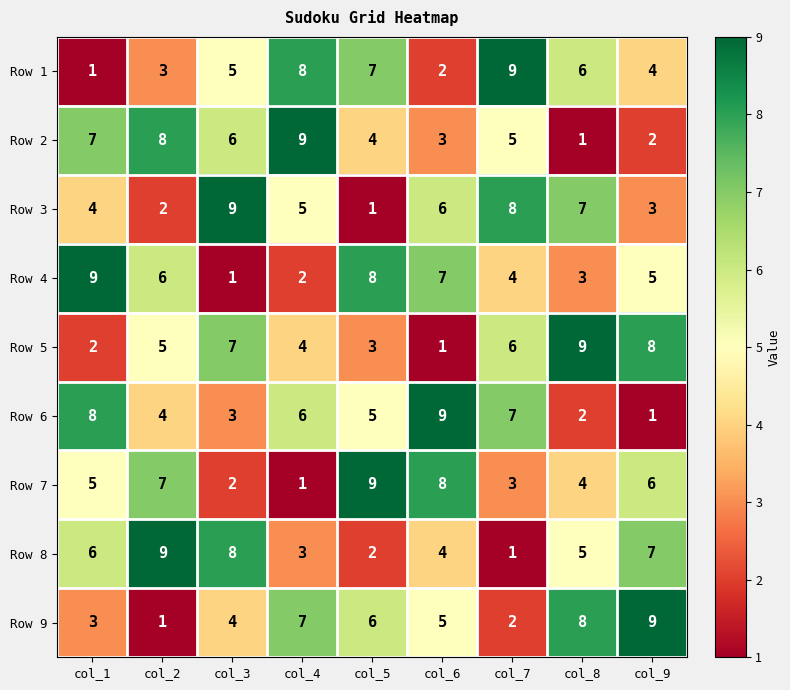

At col_8, list the series in order from smallest to largest.

Row 2, Row 6, Row 4, Row 7, Row 8, Row 1, Row 3, Row 9, Row 5